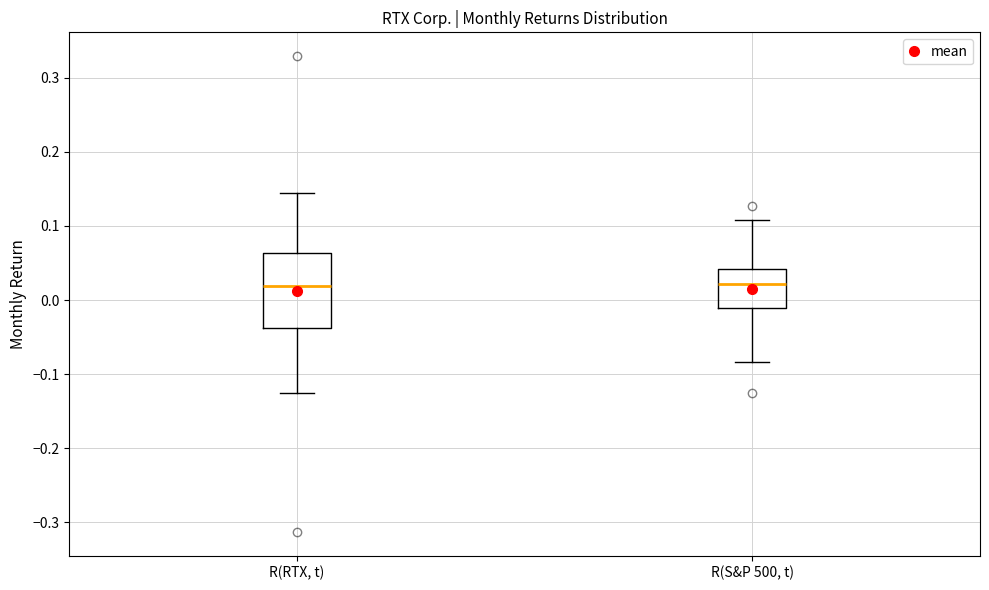

Reading left to right, read every box against the y-axis: the position of its median line, the range the box covers, and the ends of its whiskers. The values are not printed on the chart, so give them approximately, as read against the axis.

R(RTX, t): median 0.02, box -0.04 to 0.06, whiskers -0.13 to 0.14
R(S&P 500, t): median 0.02, box -0.01 to 0.04, whiskers -0.08 to 0.11